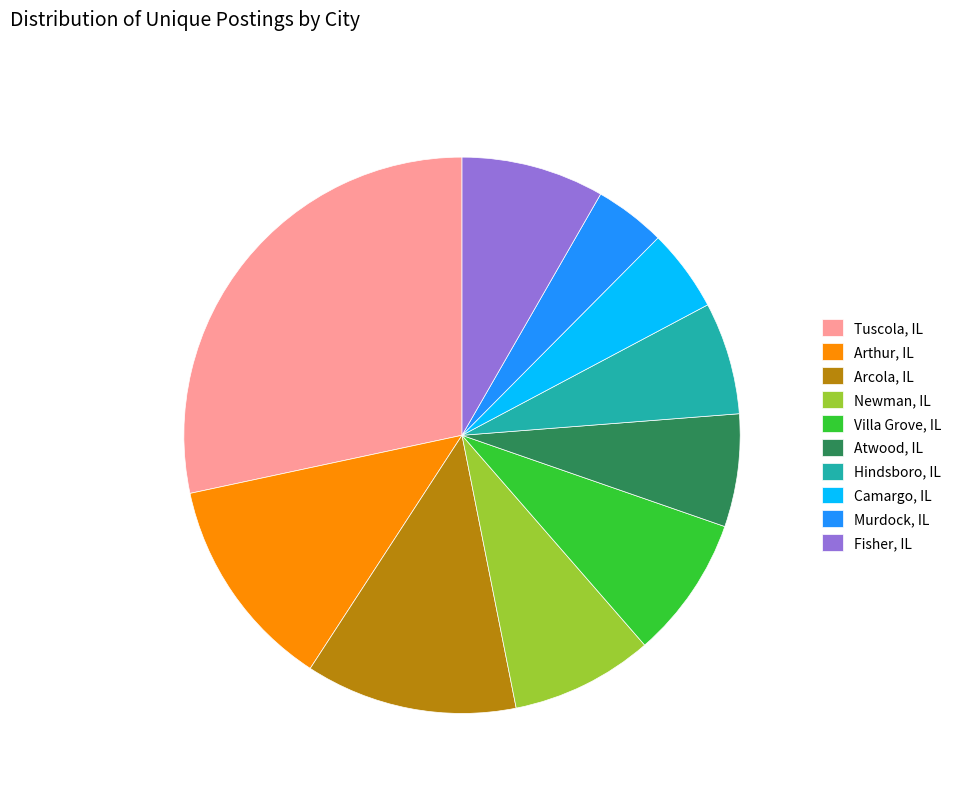

Between Murdock, IL and Arcola, IL, which is larger?

Arcola, IL